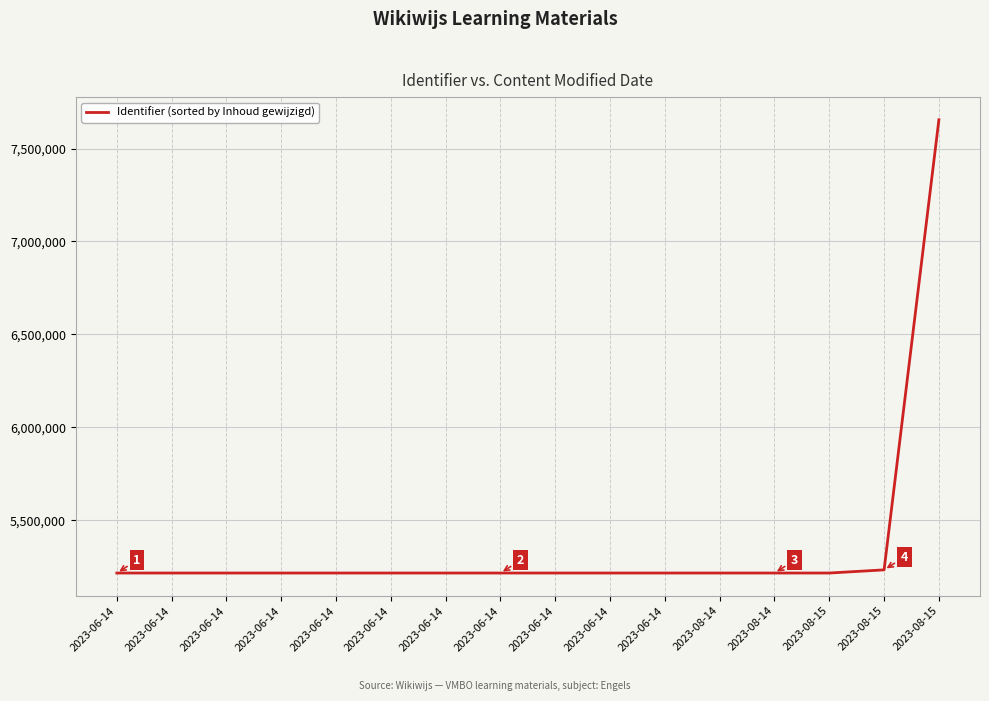

List the labels in order of value, largest first.

2023-08-15, 2023-08-15, 2023-08-14, 2023-08-14, 2023-06-14, 2023-06-14, 2023-06-14, 2023-06-14, 2023-08-15, 2023-06-14, 2023-06-14, 2023-06-14, 2023-06-14, 2023-06-14, 2023-06-14, 2023-06-14